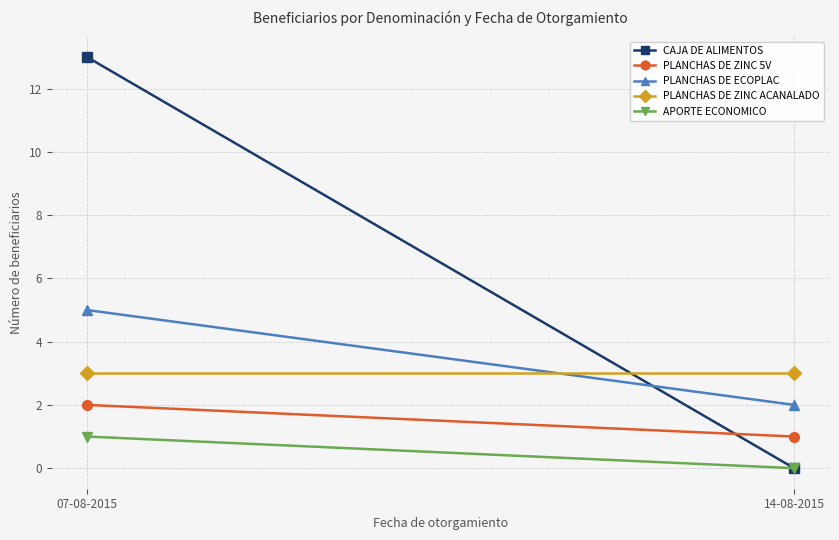

What is the total value across all series at 14-08-2015?

6